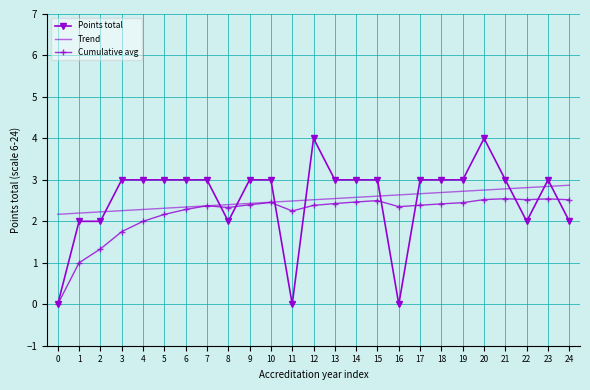

How many values in the Points total series are below 3?

8